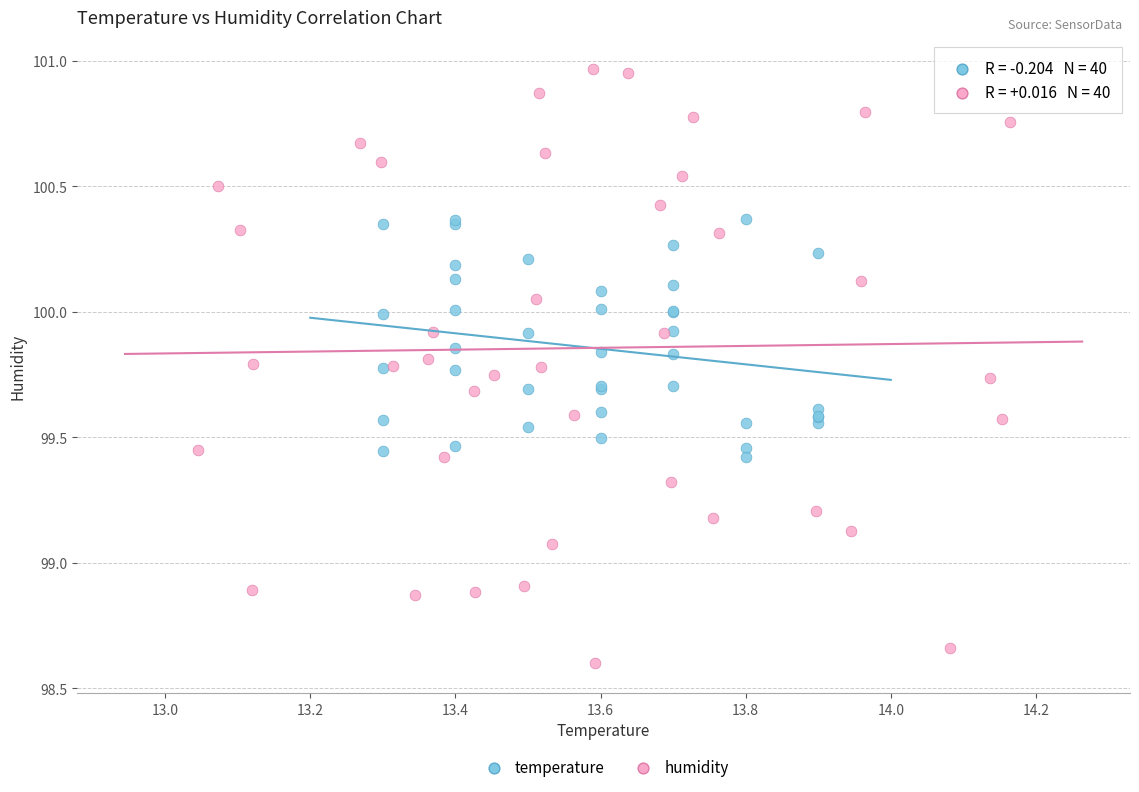

Which series has the widest spread of Y values?

humidity